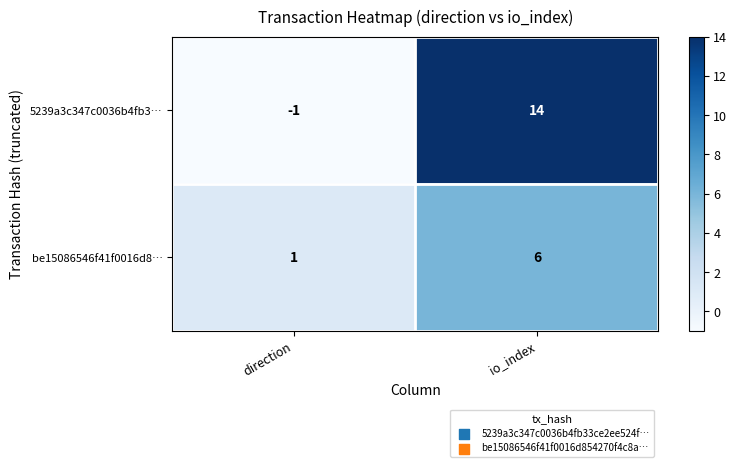

Which series changed the most between direction and io_index?

5239a3c347c0036b4fb3…